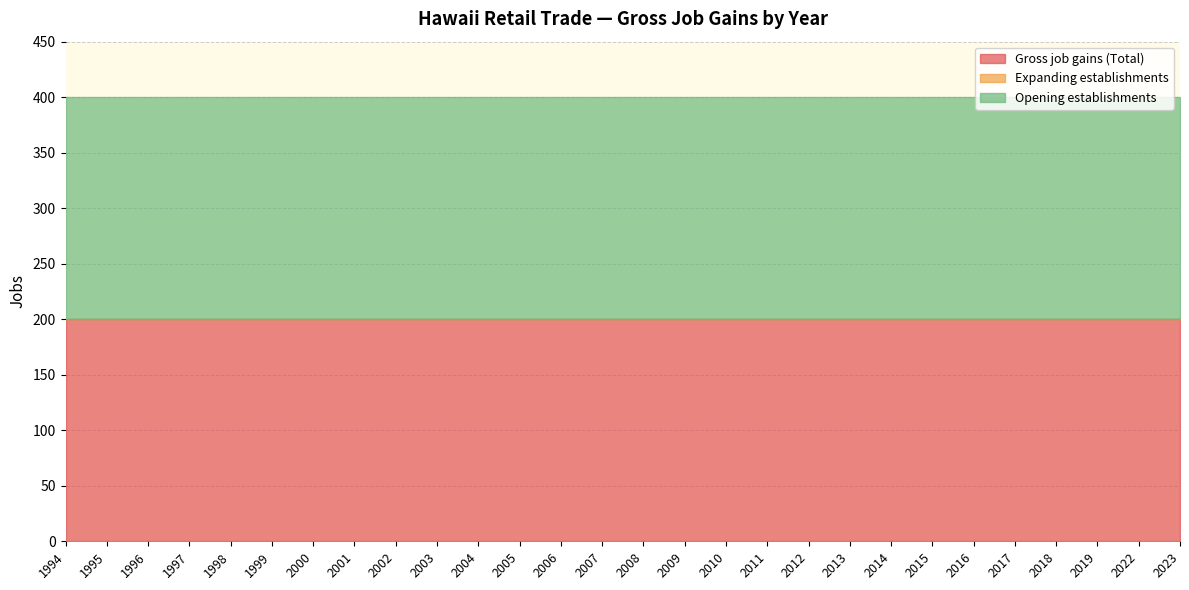

At 2016, list the series in order from smallest to largest.

Expanding establishments, Gross job gains (Total), Opening establishments